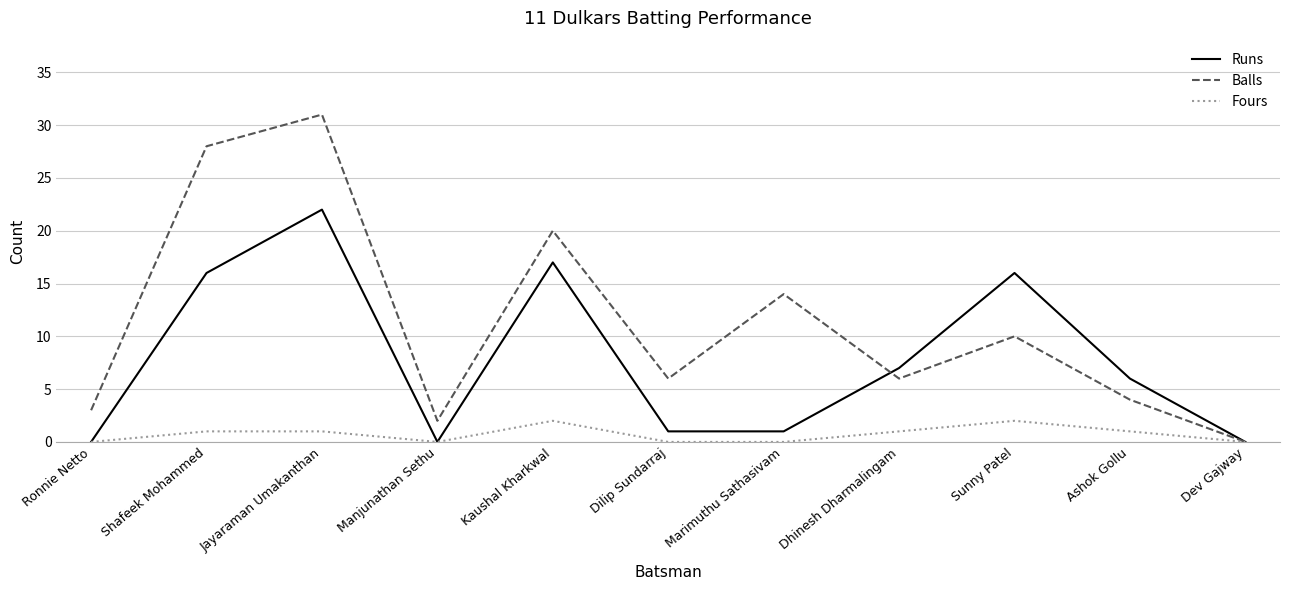

At which label does Balls reach its minimum?

Dev Gajway